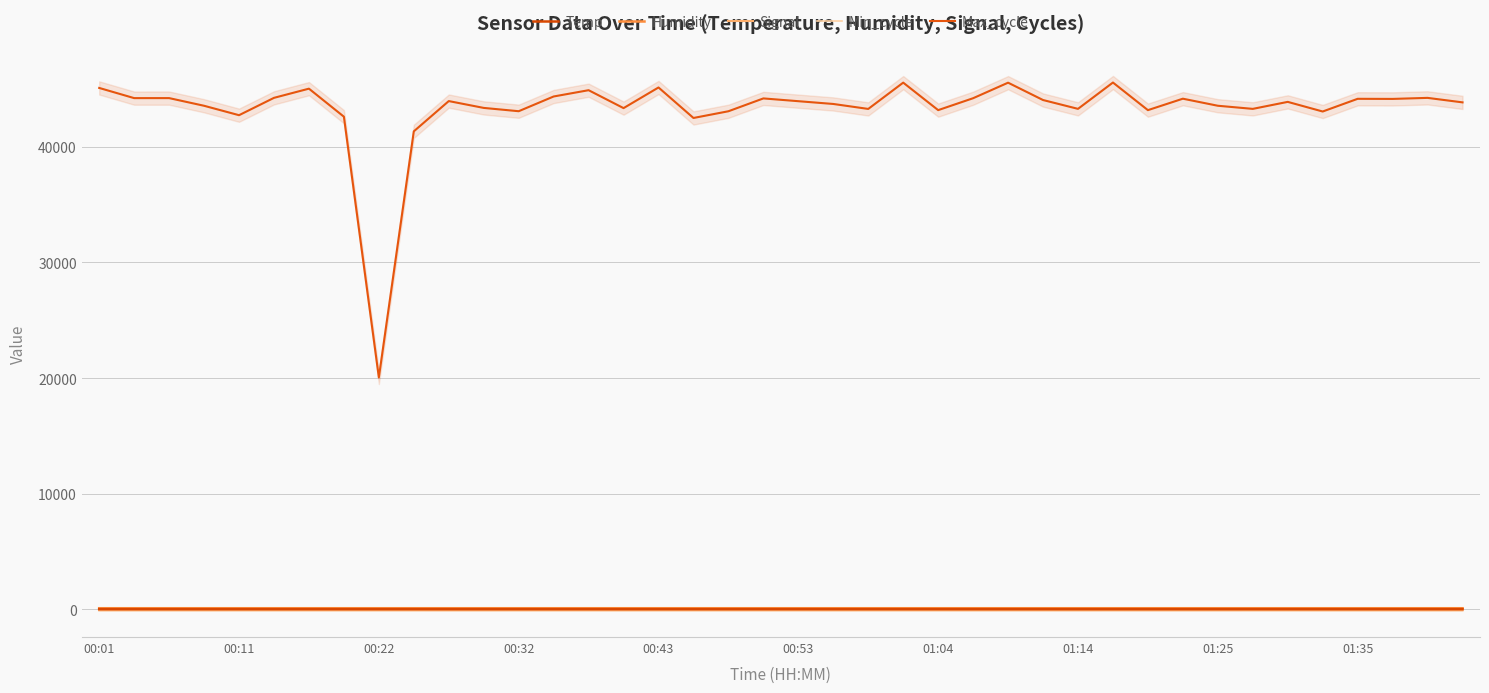

What is the minimum value shown in the chart?

-84.0